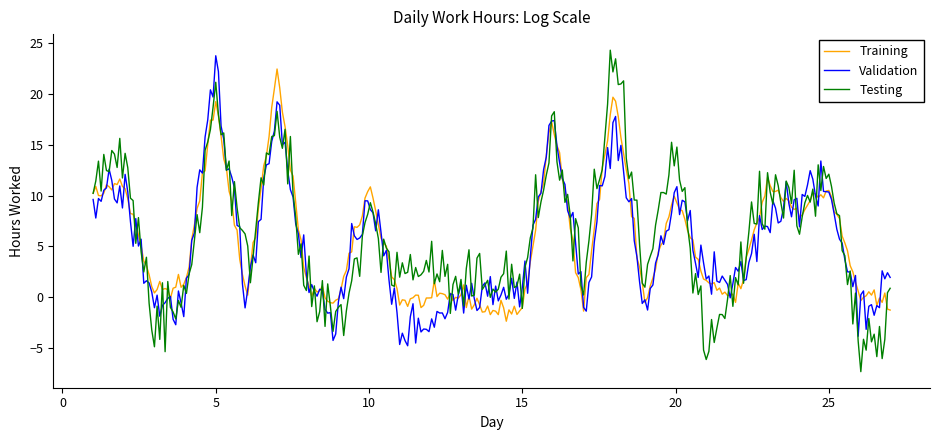

Which series has the largest range (max minus min)?

Testing